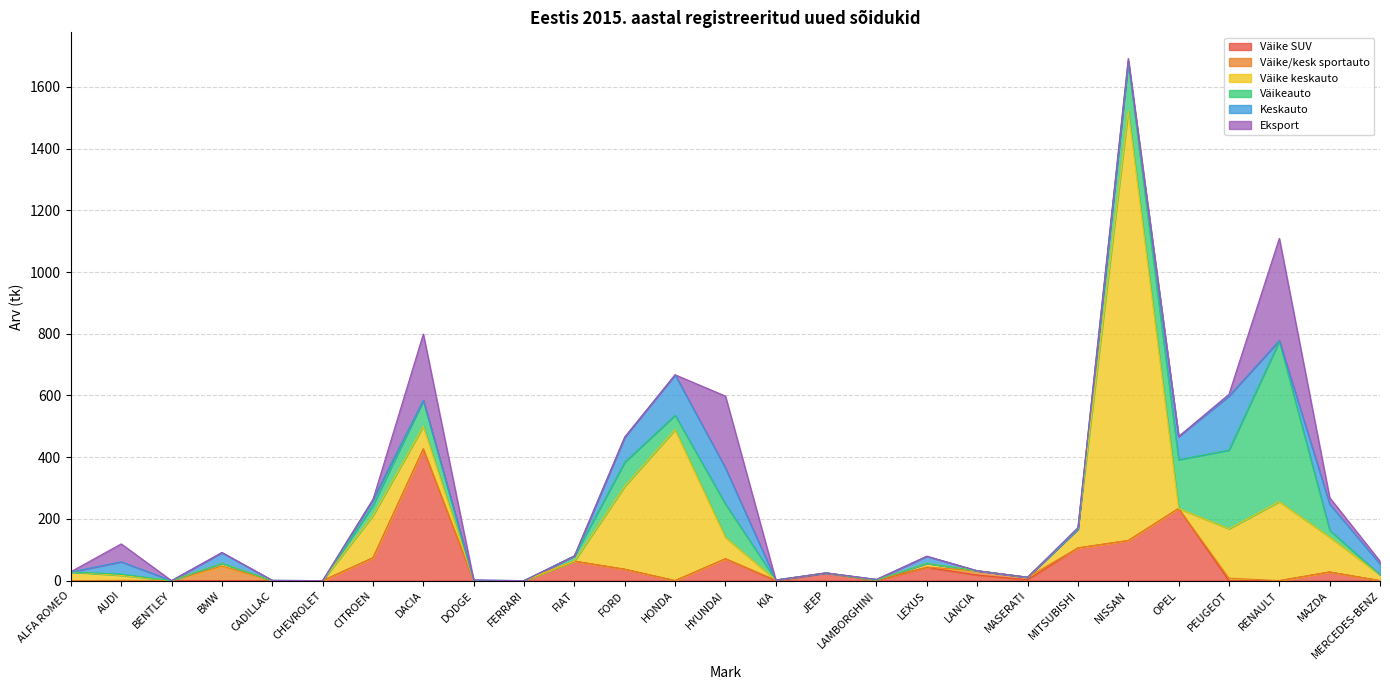

How many lines are shown in the chart?

6